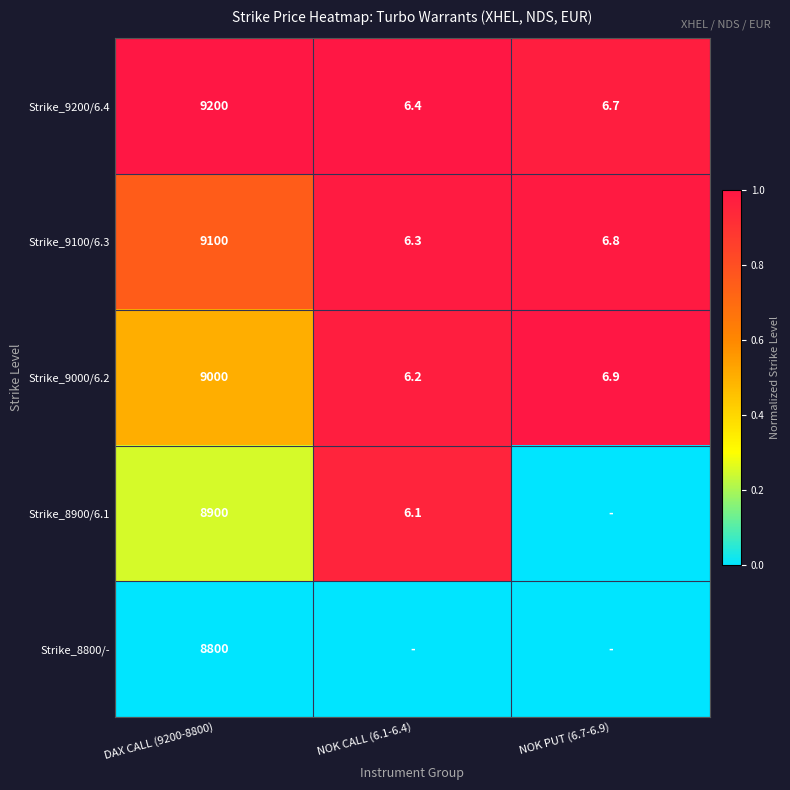

Count the number of data series in this chart.

5